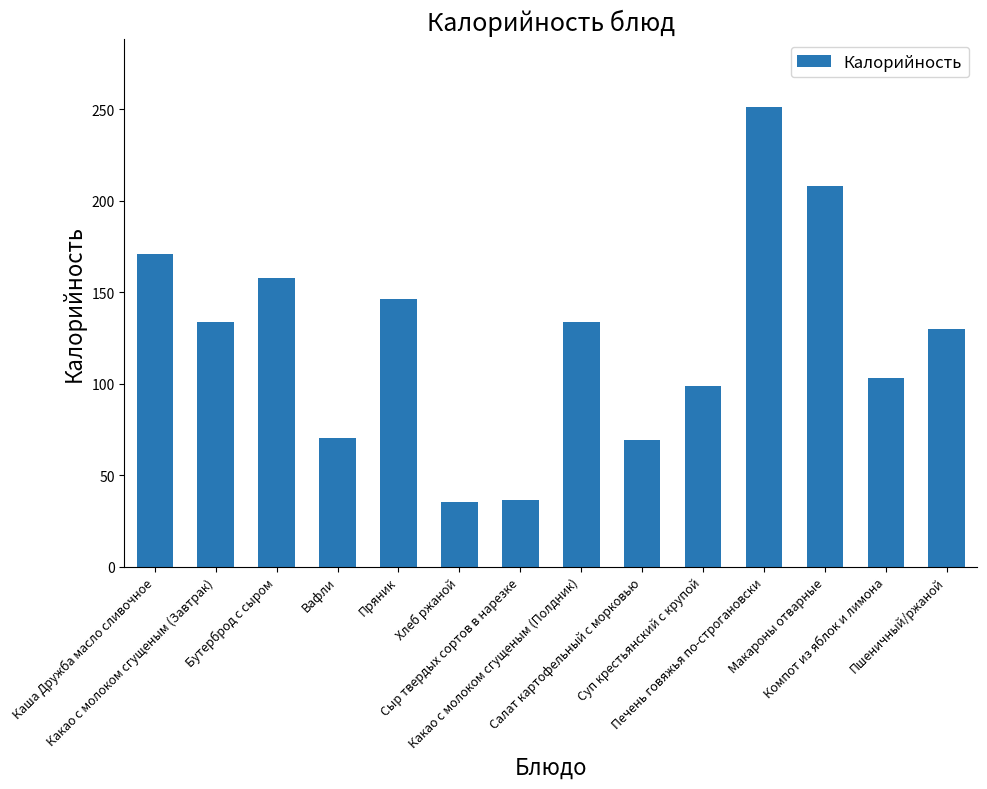

Where is the data nearest to the value 143?

Пряник